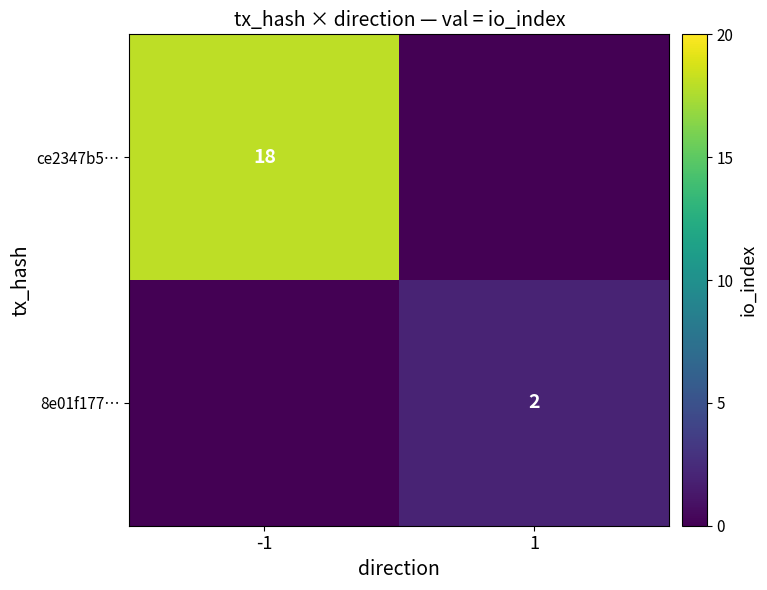

Is the value of 8e01f177… at 1 greater than the value of ce2347b5… at -1?

No